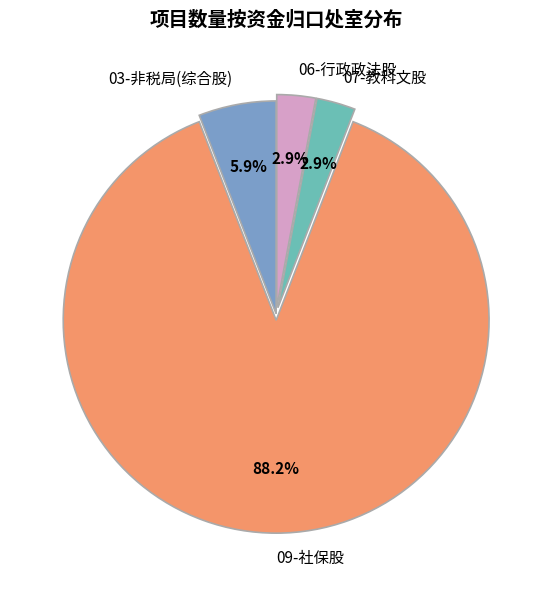

How many slices are in this pie chart?

4